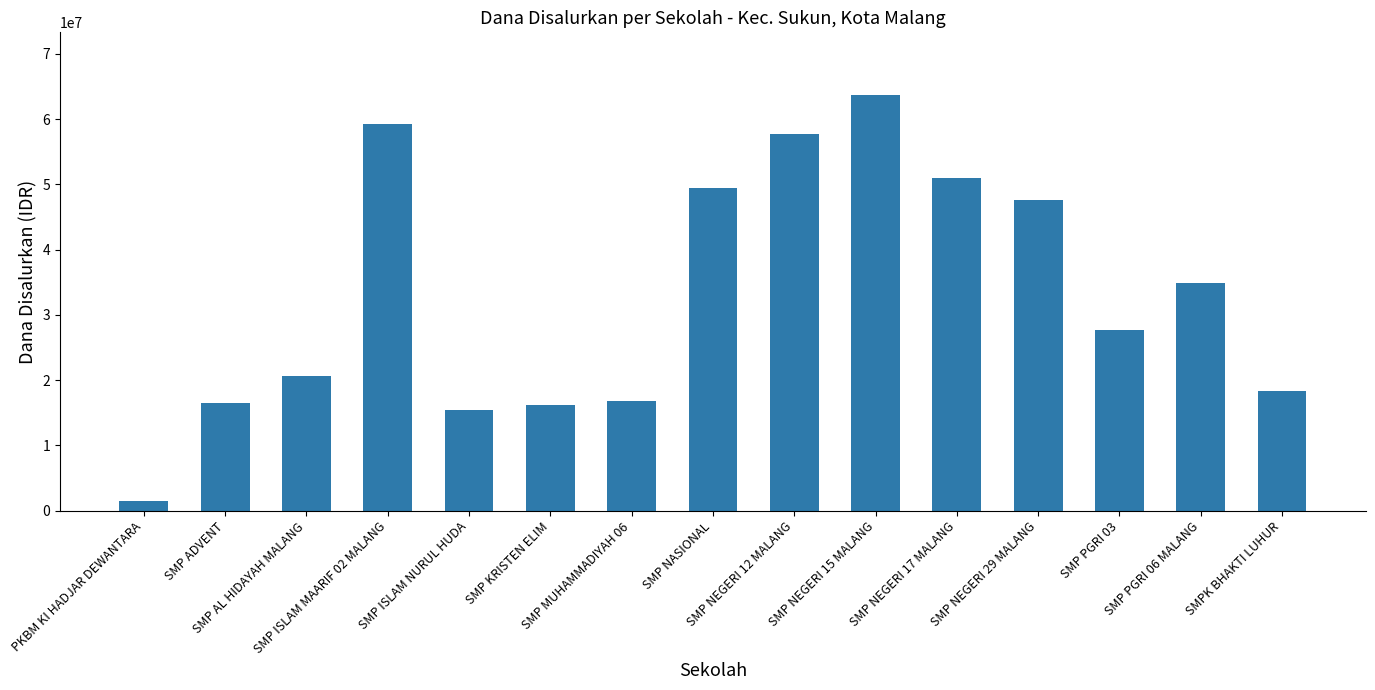

At which label does the data first exceed 27750000?

SMP ISLAM MAARIF 02 MALANG